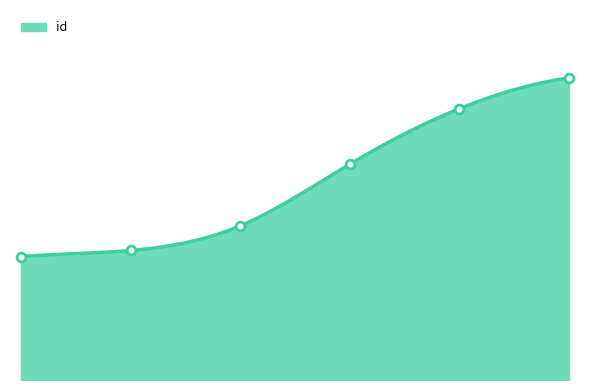

Which has a higher value, 2019-09-03 or 2019-08-23?

2019-09-03